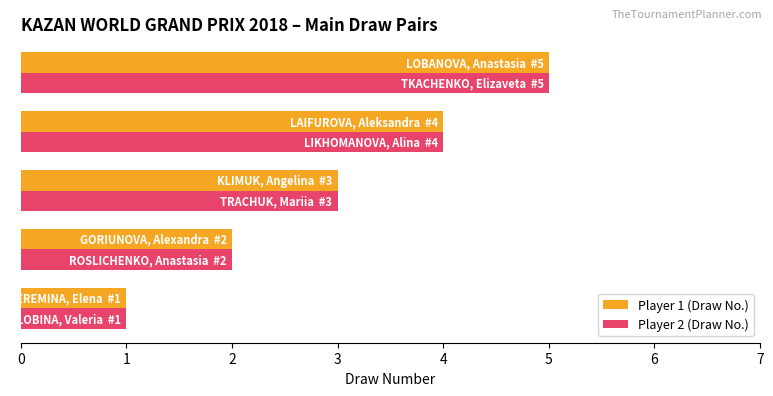

What is the maximum value shown in the chart?

5